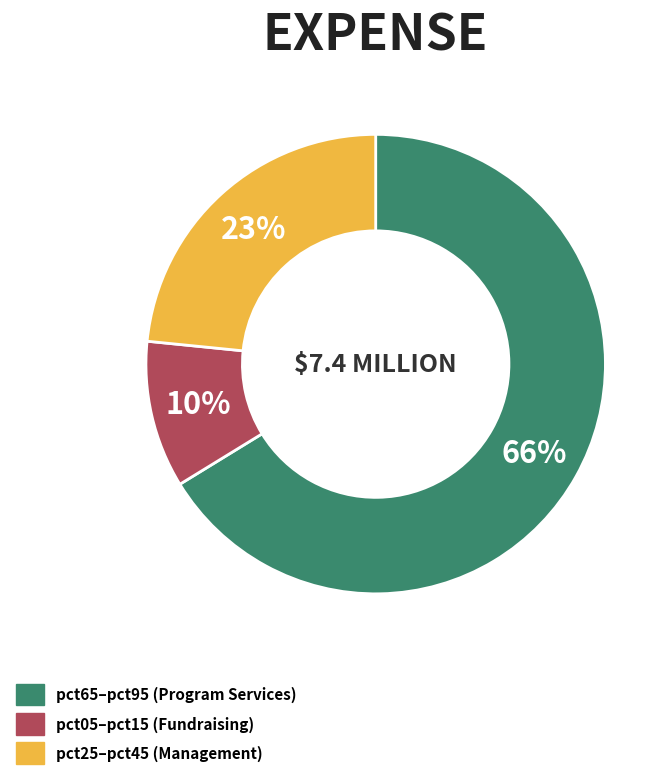

Does any single category account for the majority?

Yes